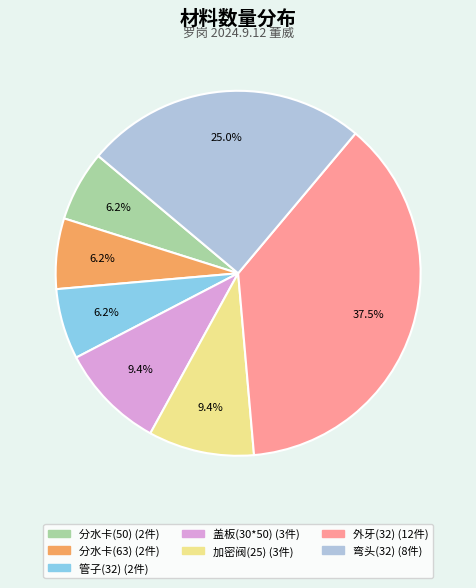

Does 外牙(32) represent more than half of the total?

No